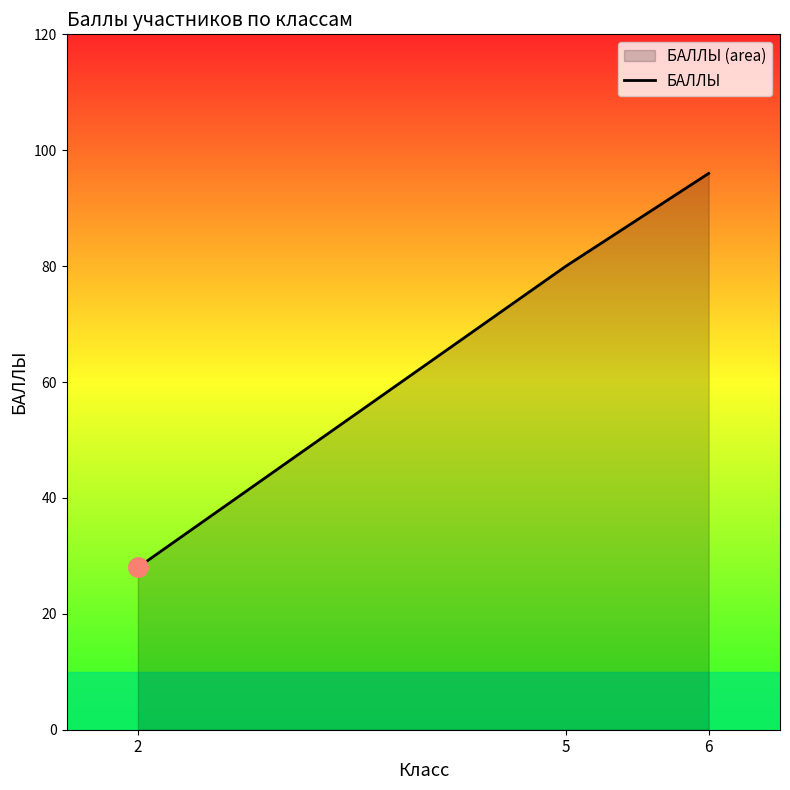

Which label corresponds to the largest value in the chart?

6